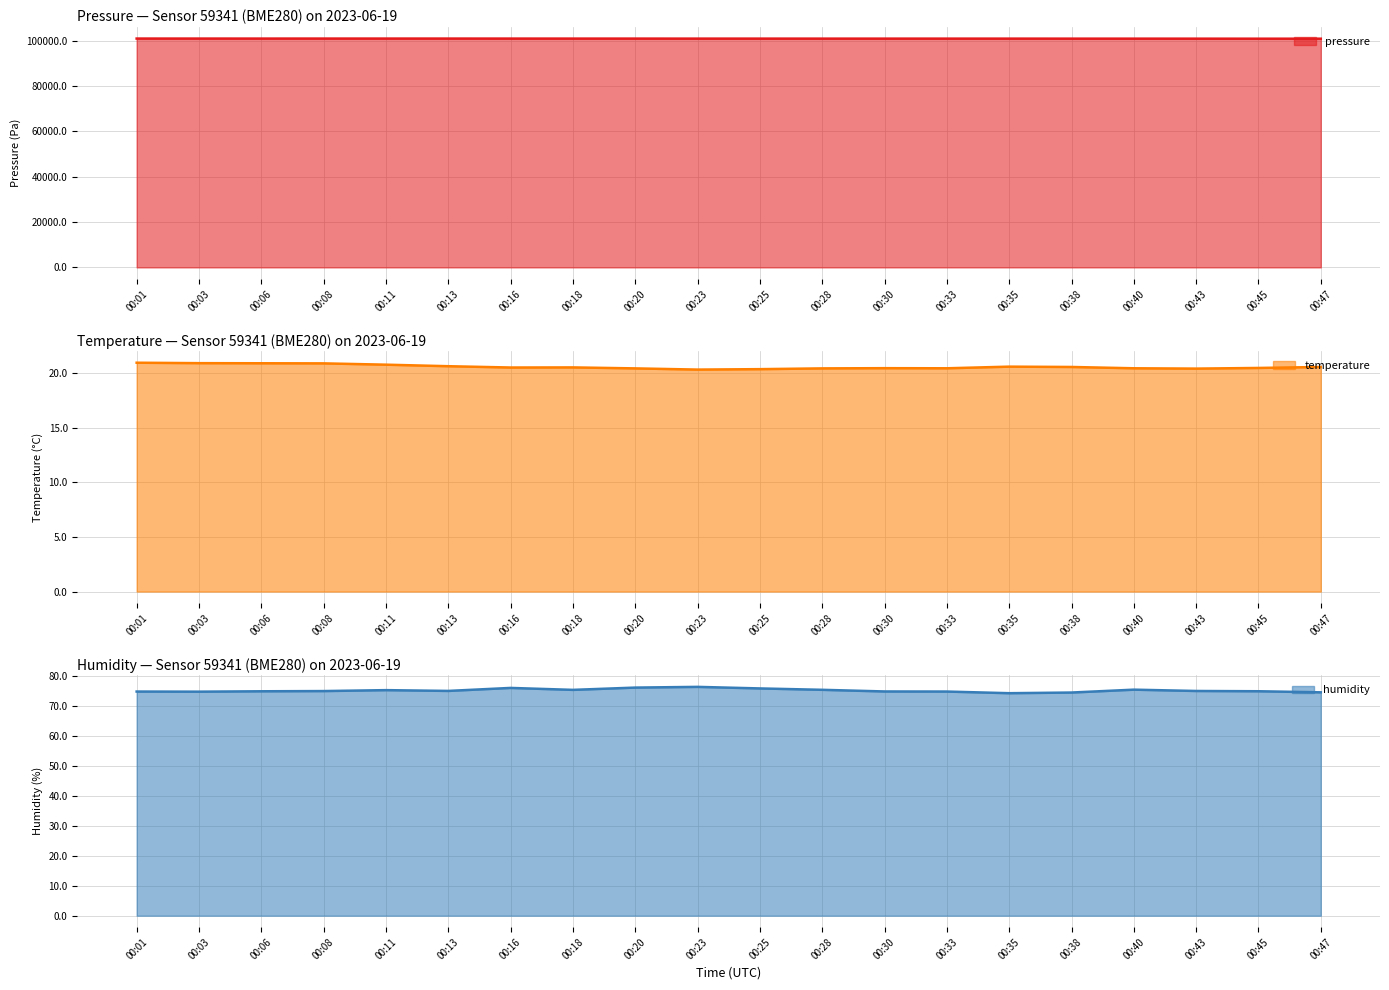

The pressure series shows 164322.0 at 00:38. True or false?

False